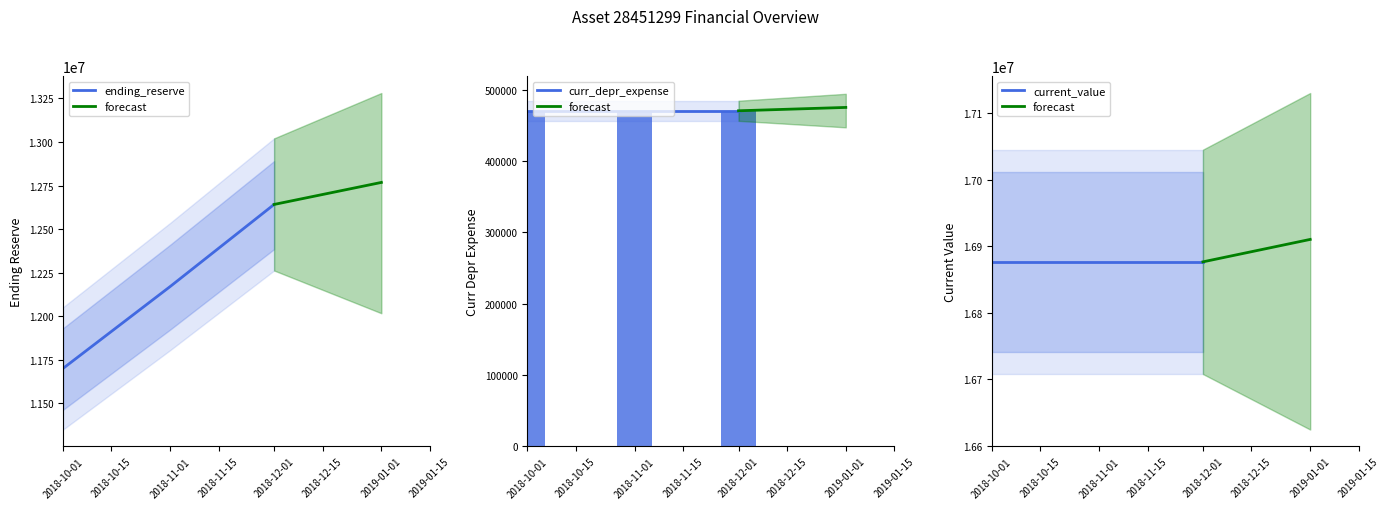

What is the sum of all curr_depr_expense values?

36513347.2